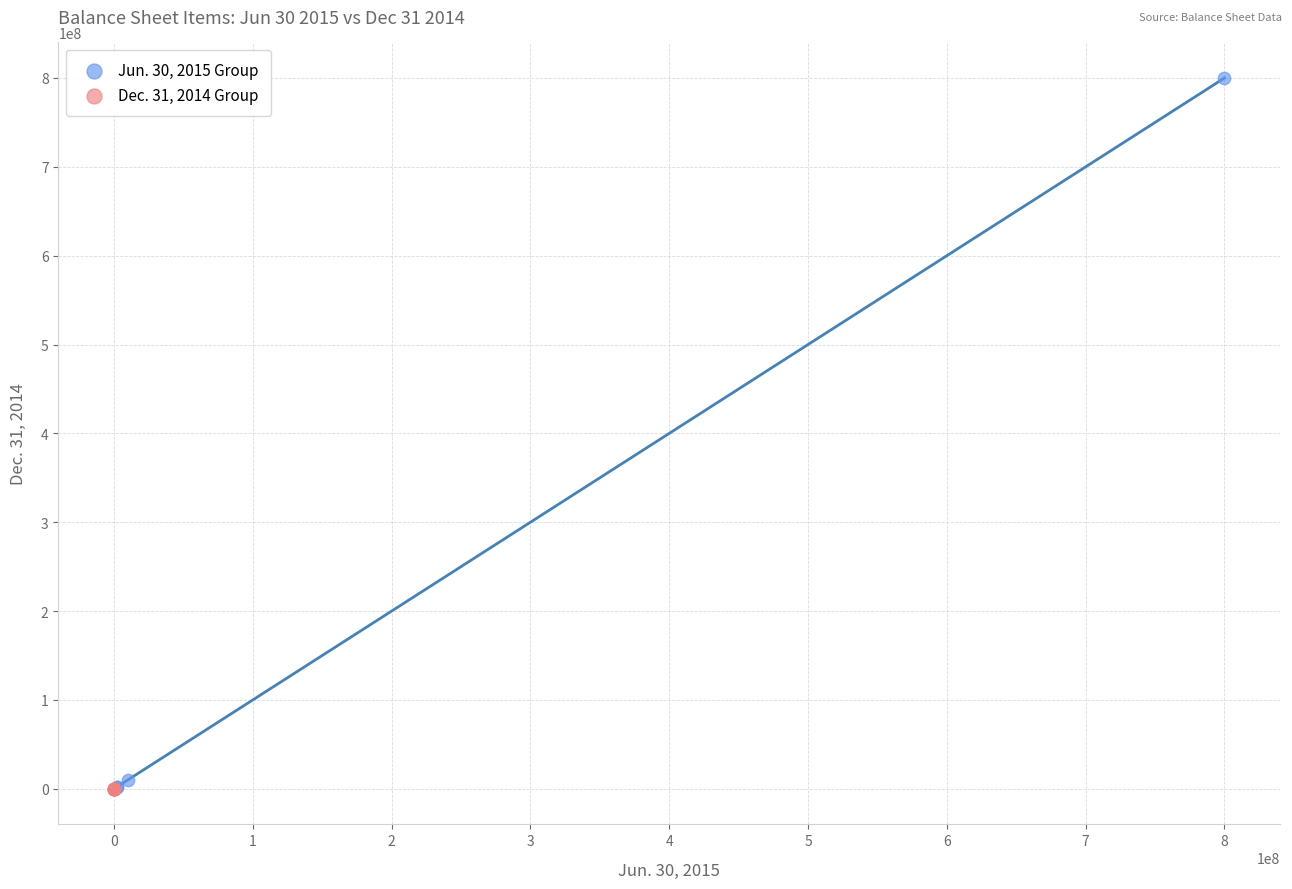

Which series has the largest Y range (max minus min)?

Jun. 30, 2015 Group